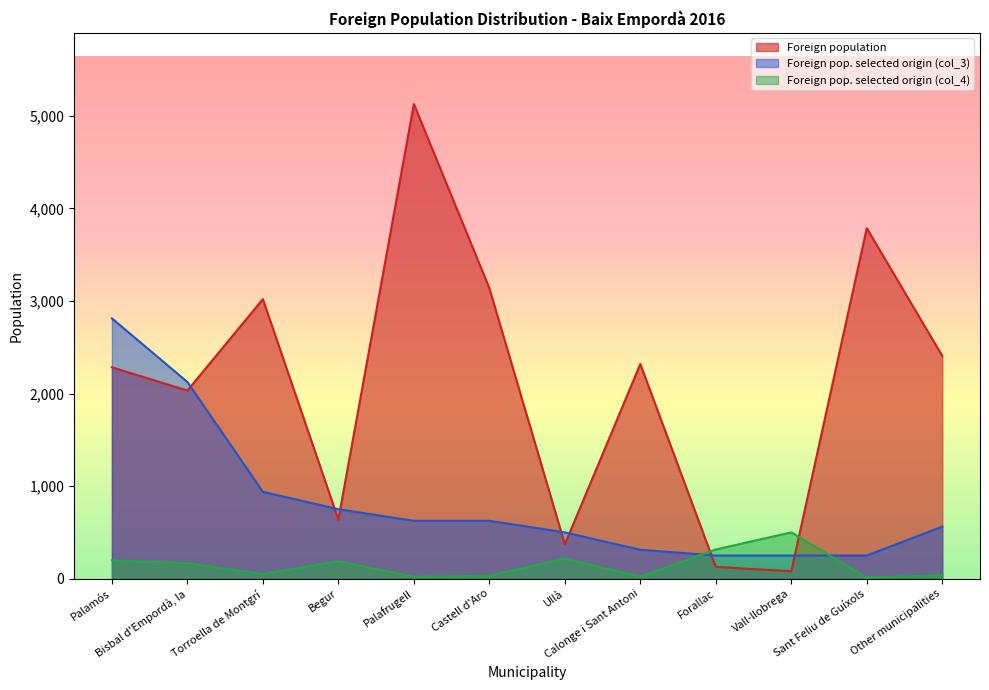

Which series changed the most between Torroella de Montgrí and Other municipalities?

Foreign population